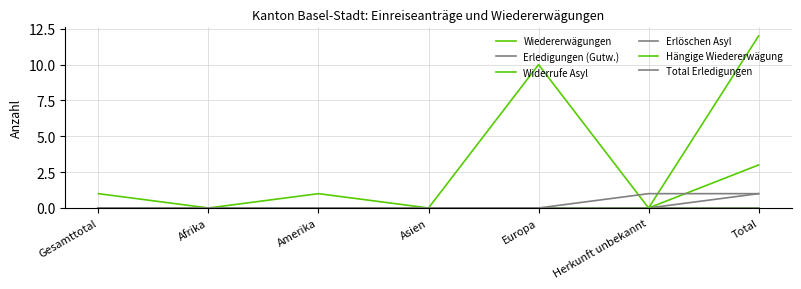

At Gesamttotal, list the series in order from largest to smallest.

Hängige Wiedererwägung, Wiedererwägungen, Erledigungen (Gutw.), Widerrufe Asyl, Erlöschen Asyl, Total Erledigungen